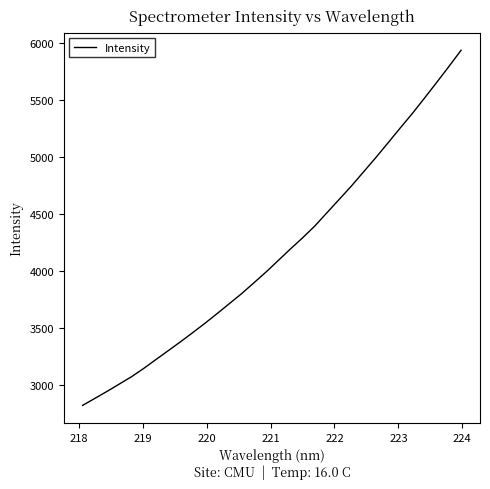

What is the smallest value displayed?

2823.9